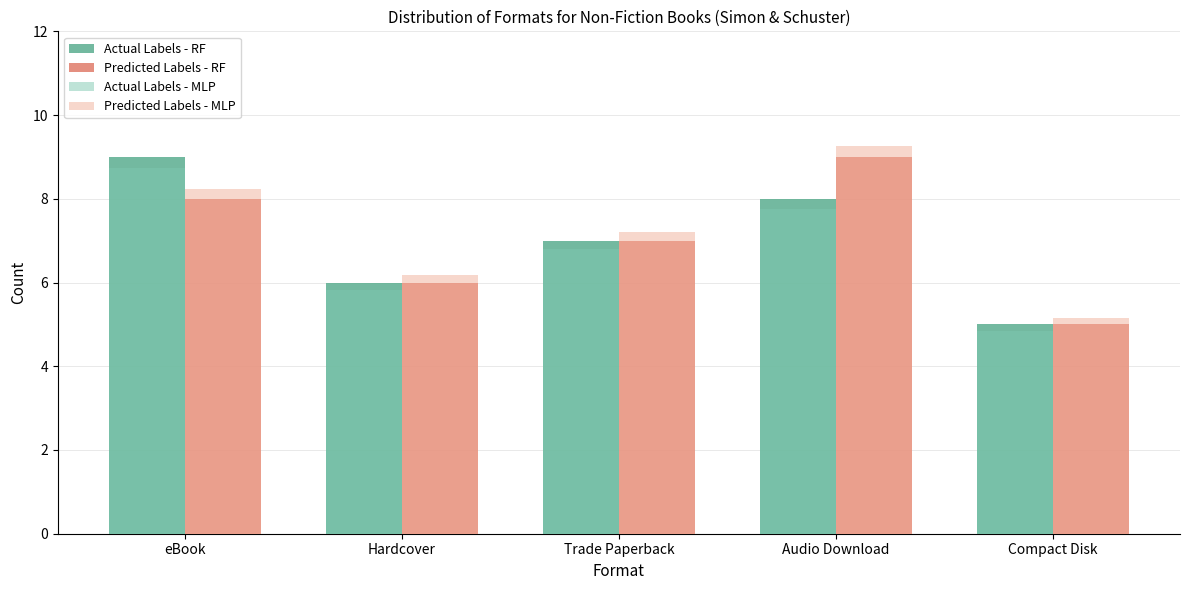

Which series has the largest range (max minus min)?

Predicted Labels - MLP